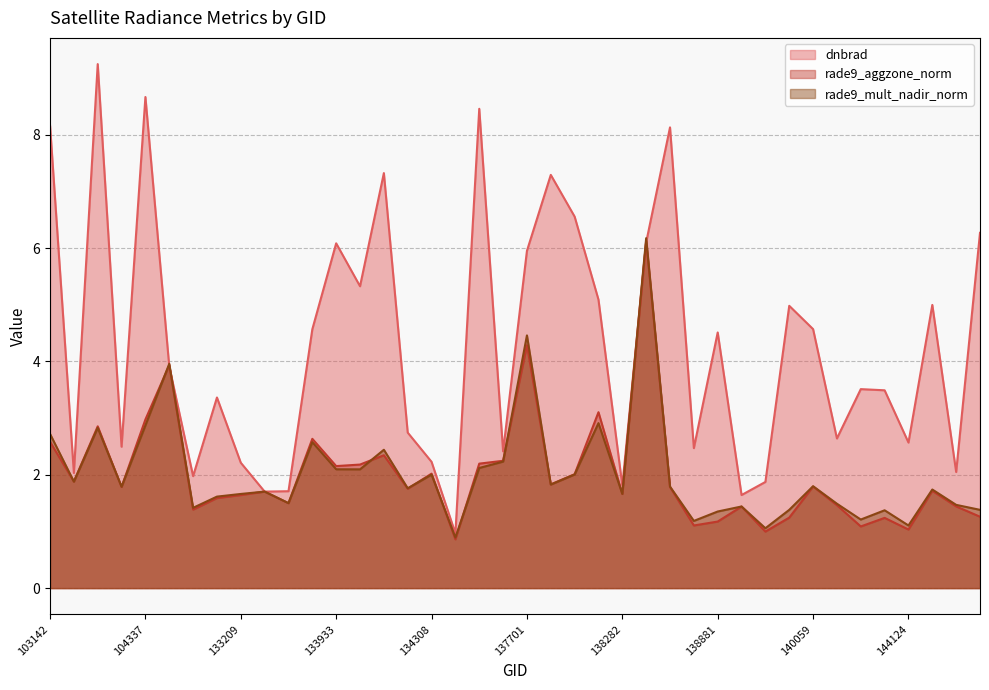

At which category is the sum across all series the highest?

138477